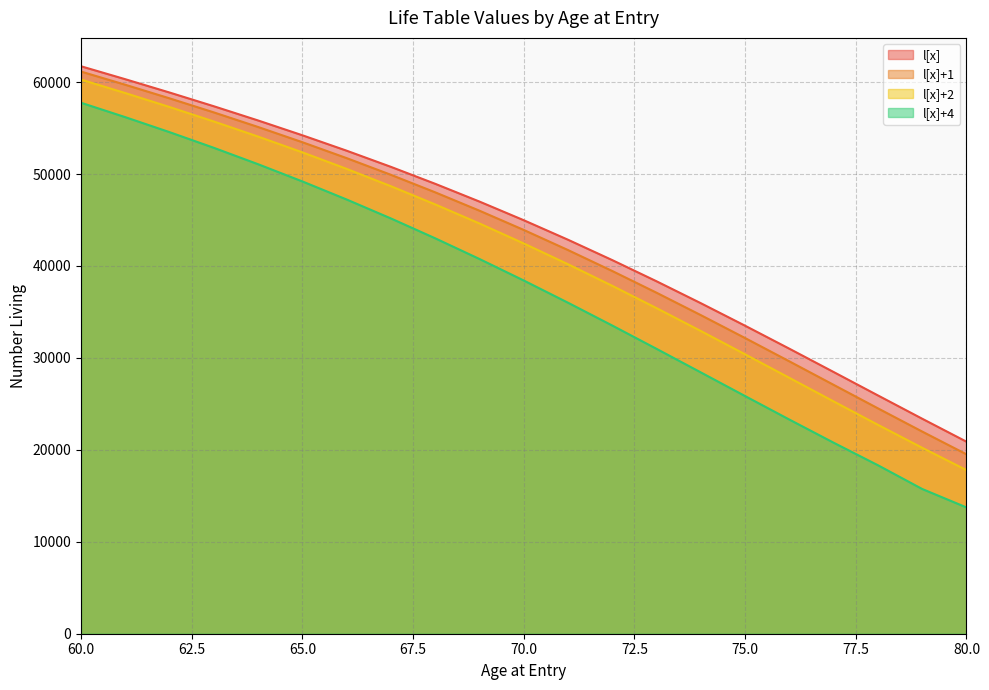

The value of l[x]+2 at 70.0 is 42450. True or false?

True